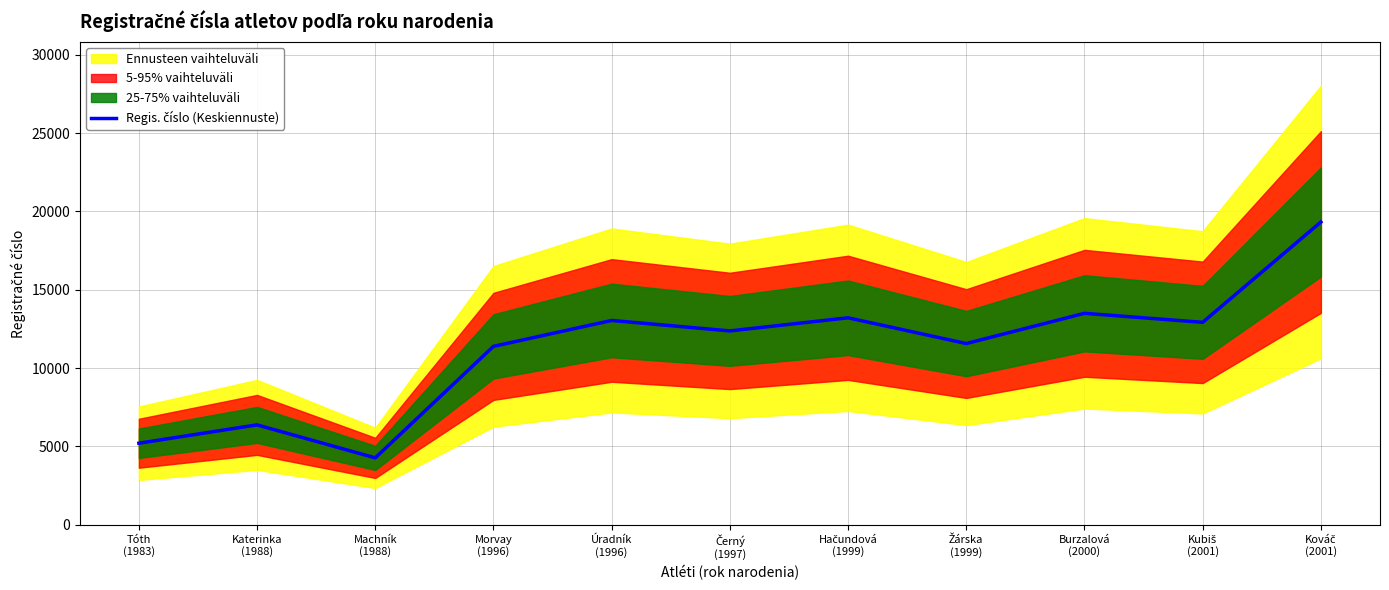

The value at Černý
(1997) is 12375. True or false?

True